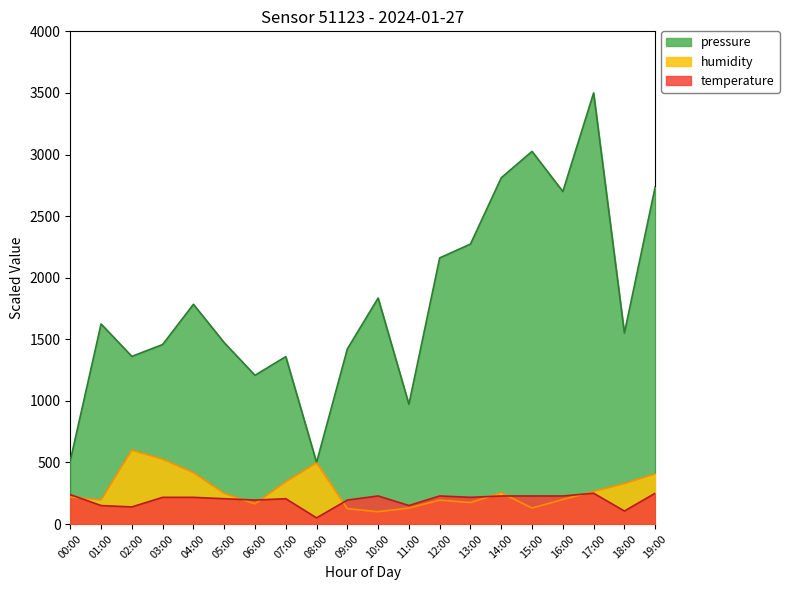

How many lines are shown in the chart?

3